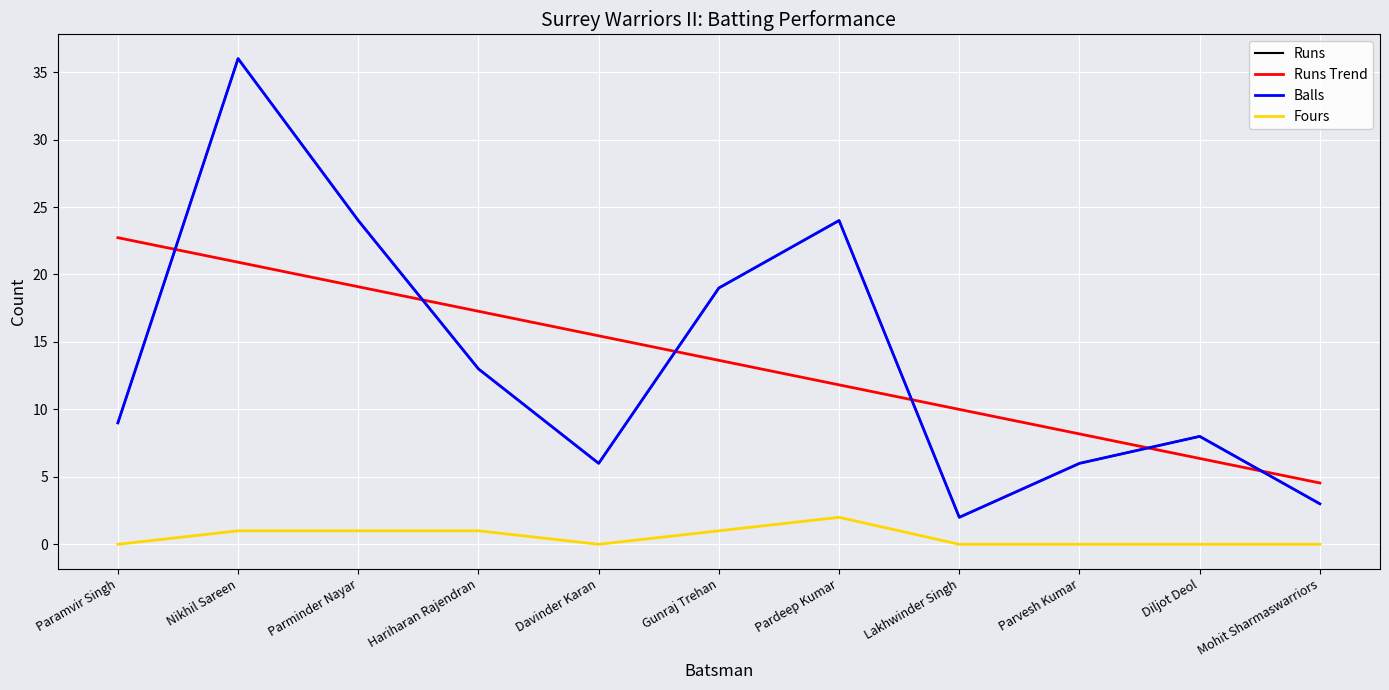

Read the Runs value at Mohit Sharmaswarriors.

3.0